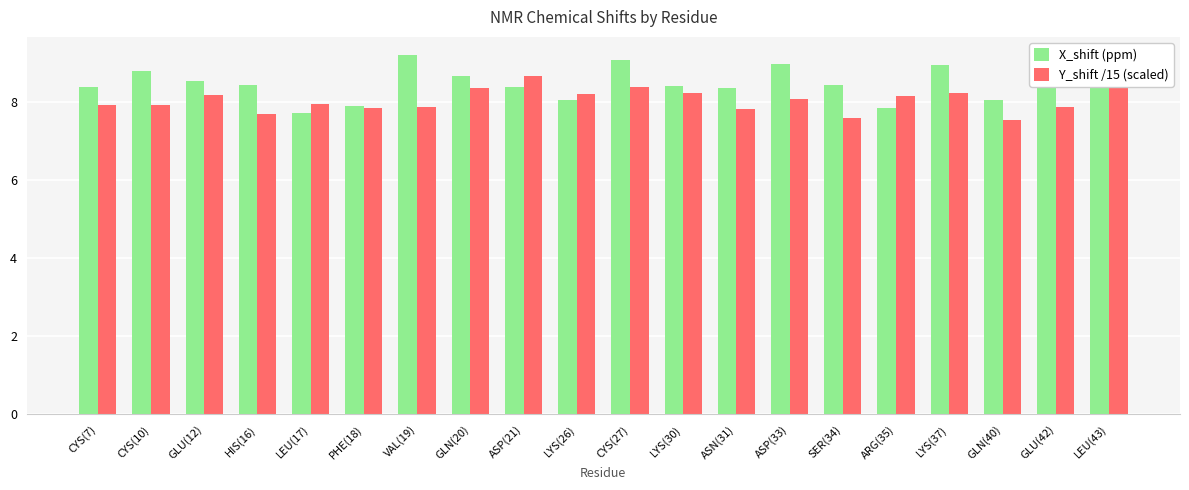

Rank the series by their maximum value, from lowest to highest.

Y_shift /15 (scaled), X_shift (ppm)